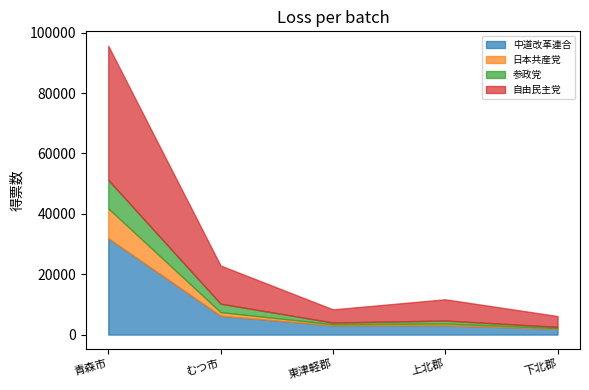

At which category does 中道改革連合 reach its first local peak?

上北郡